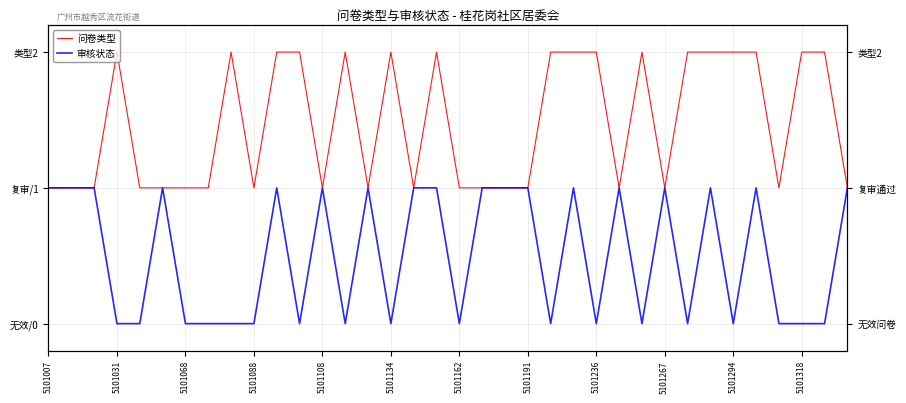

What is the difference between the second highest and second lowest values in the 问卷类型 series?

1